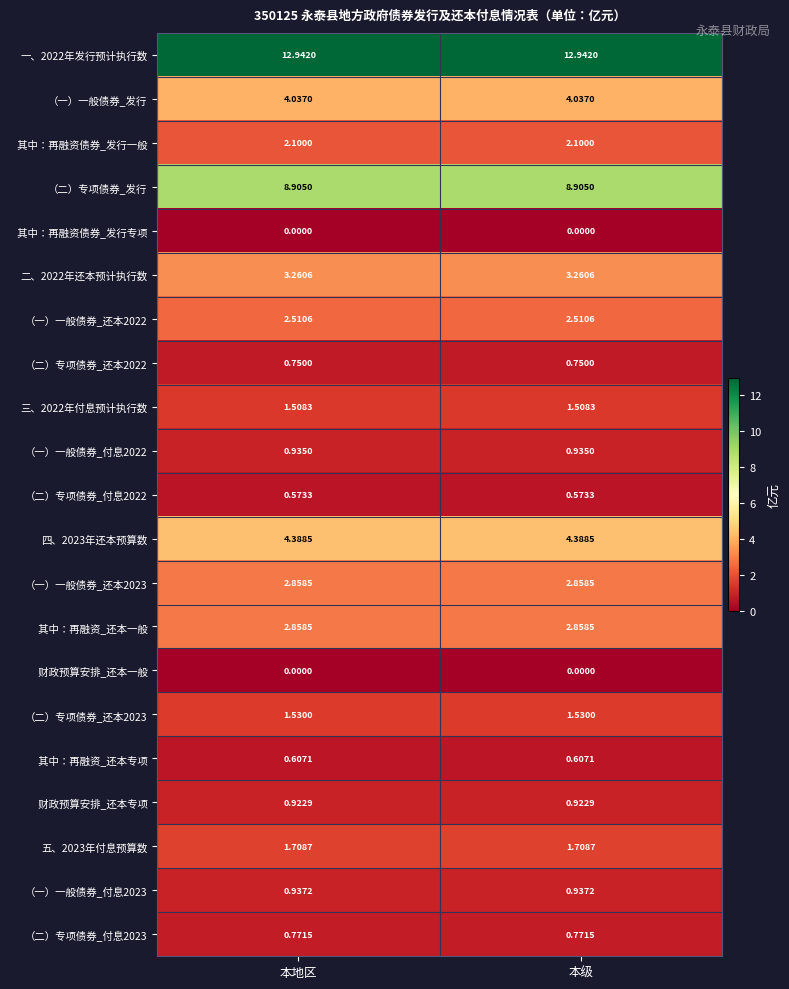

What is the total value across all series at 本地区?

54.1